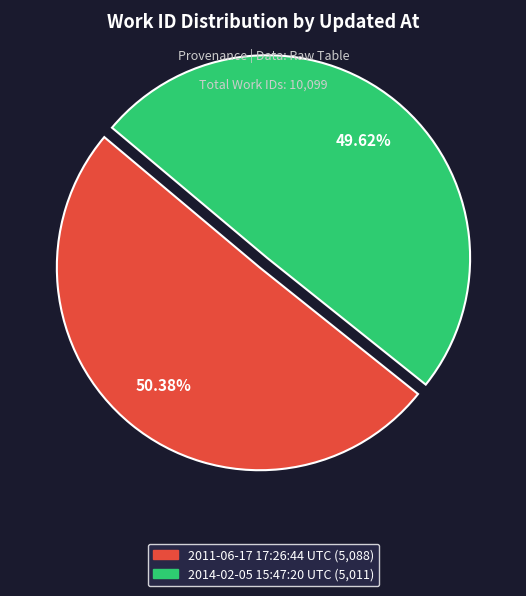

Which category has the smallest portion of the pie?

2014-02-05 15:47:20 UTC